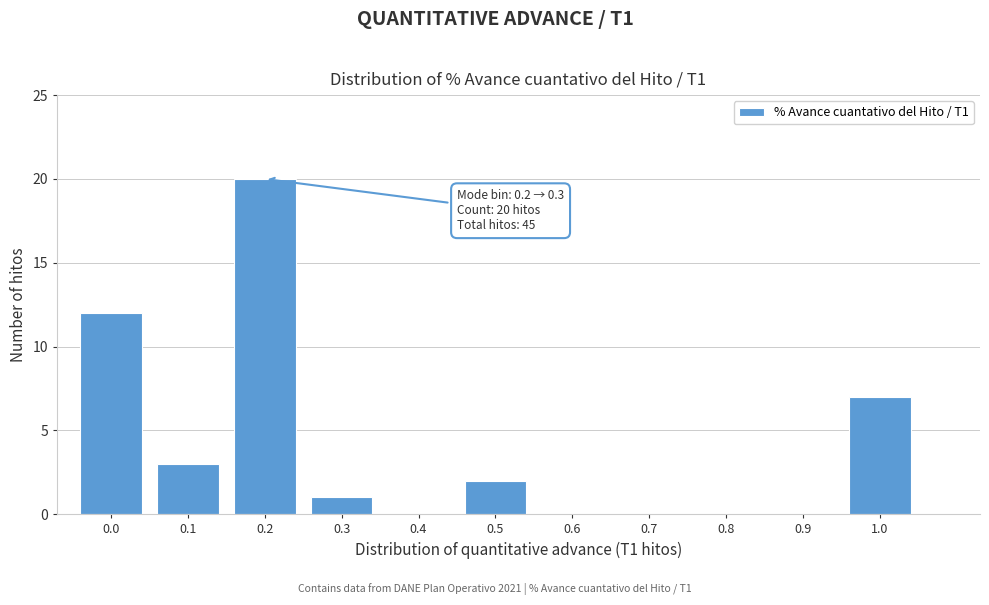

Reading right to left, extract all data points from this chart.

1.0=7	0.9=0	0.8=0	0.7=0	0.6=0	0.5=2	0.4=0	0.3=1	0.2=20	0.1=3	0.0=12